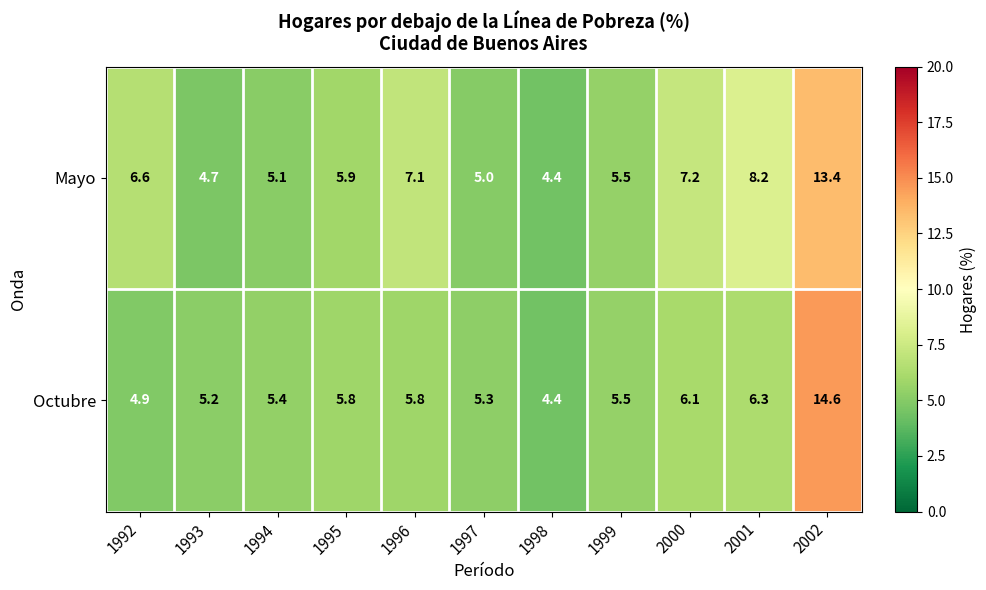

True or false: Mayo has a value of 5.1 at 1994.

True